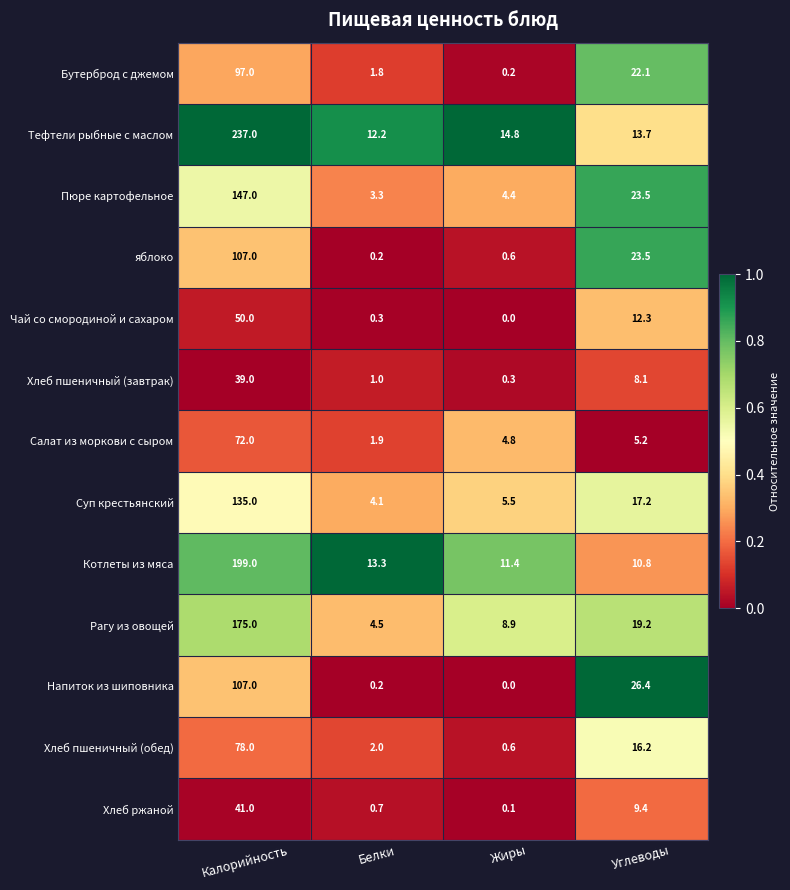

At which label is Хлеб пшеничный (завтрак) closest to 19?

Углеводы